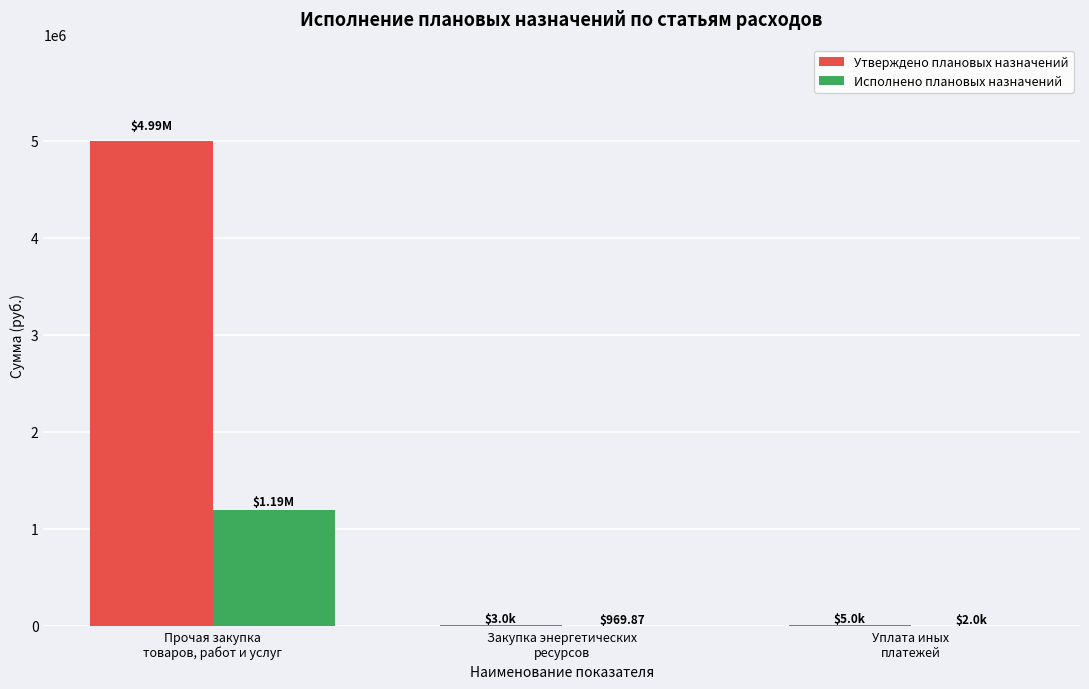

Are the bars grouped side by side (vs. stacked)?

Yes